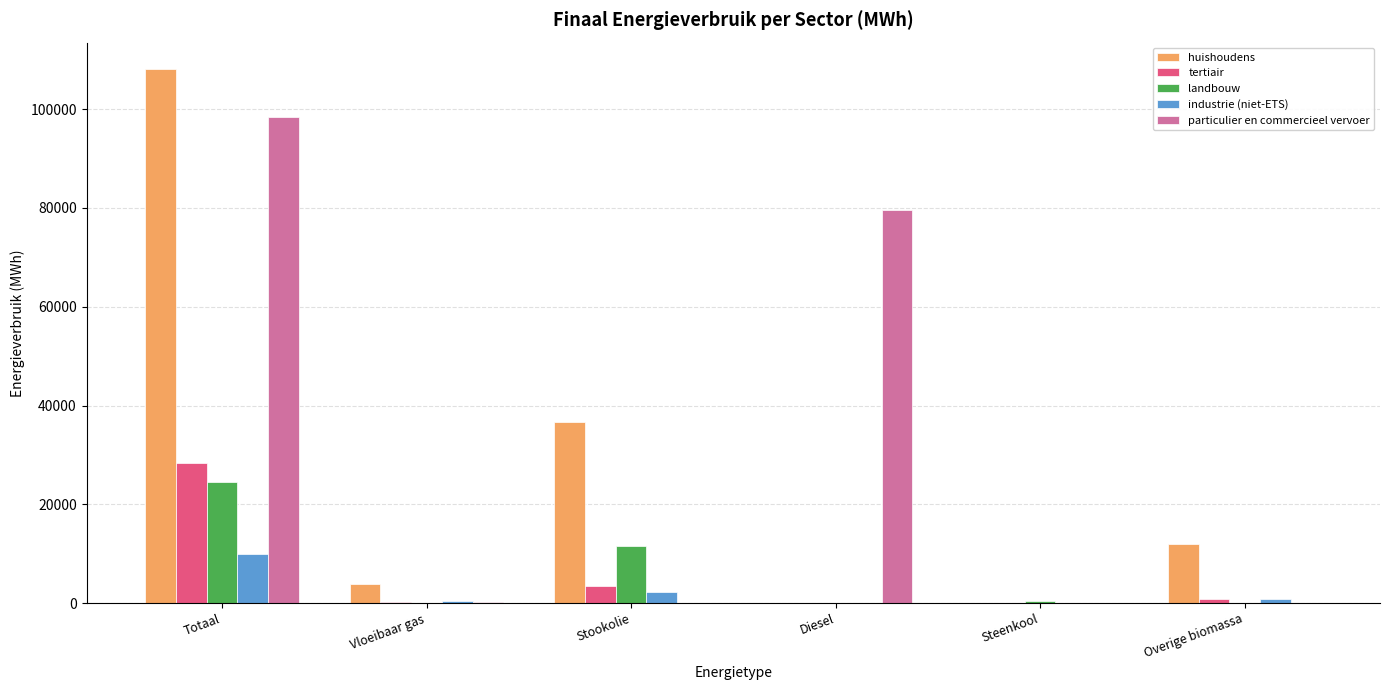

Does the chart contain stacked bars?

No